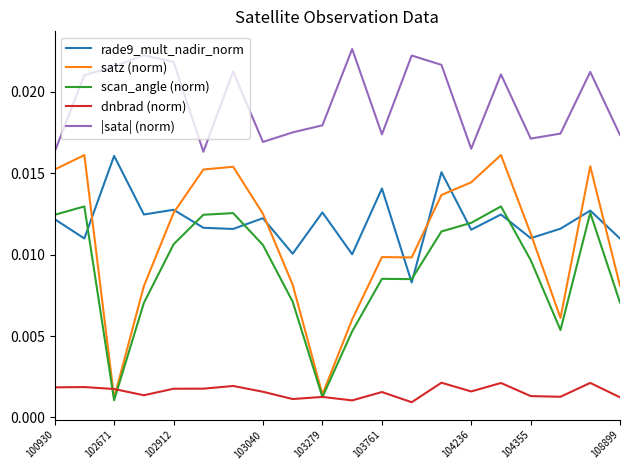

Which series has the widest spread of values?

satz (norm)